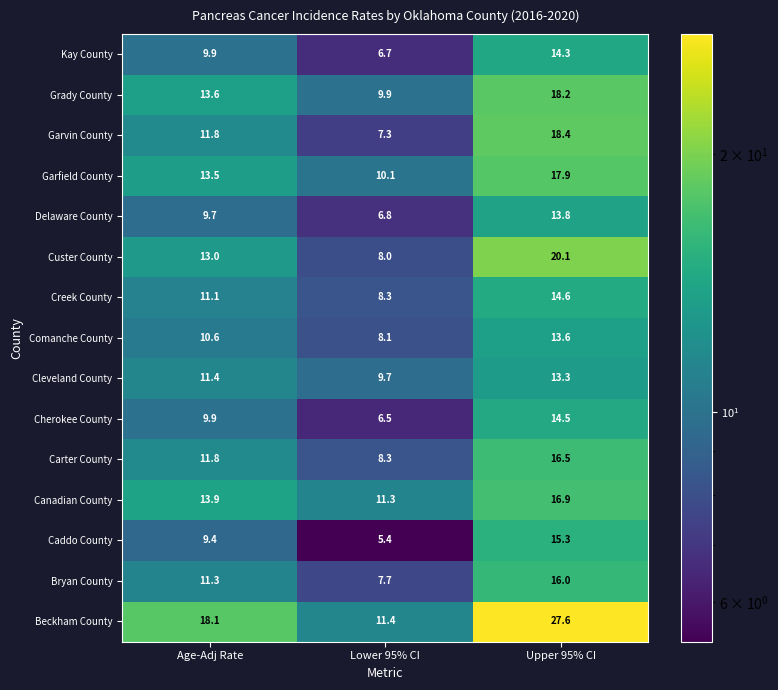

True or false: Garfield County has a value of 6.3 at Upper 95% CI.

False